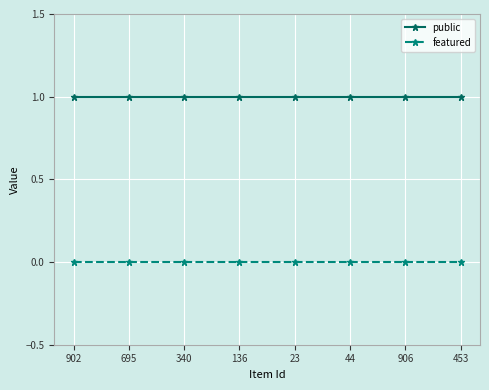

What is the label of the 7th point from the right?

695